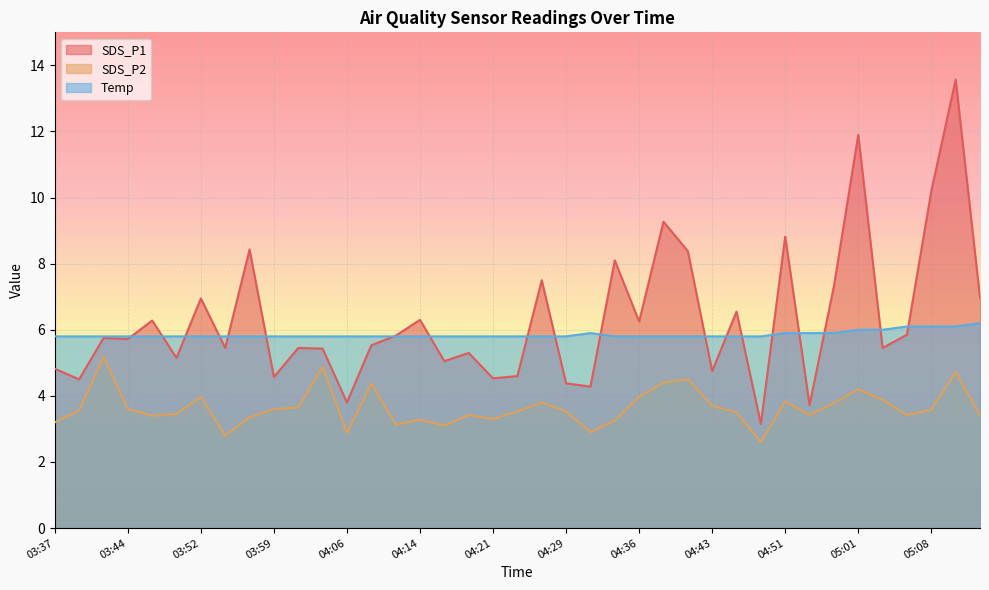

What is the average value of the SDS_P2 series?

3.6